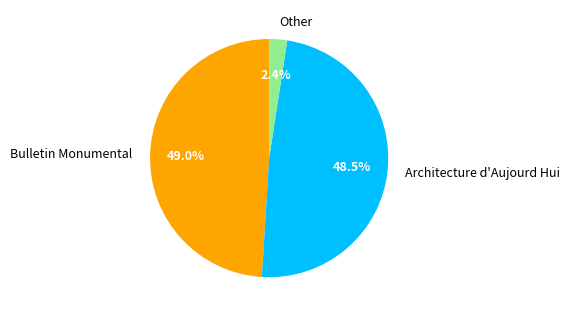

Is the sum of Architecture d'Aujourd Hui and Bulletin Monumental greater than half?

Yes